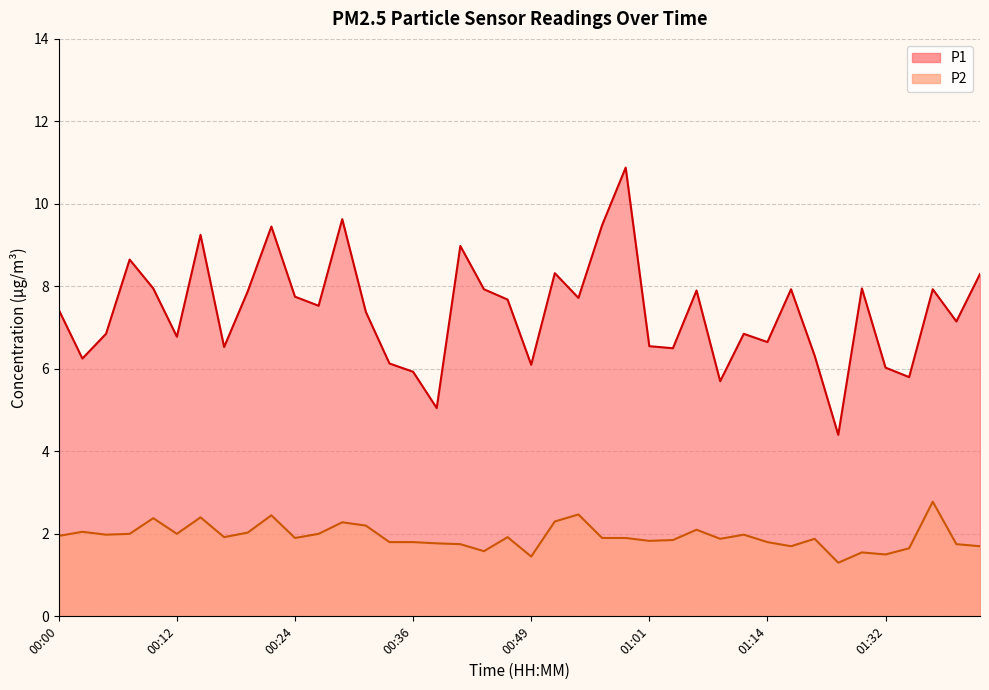

True or false: P1 and P2 cross at least once.

False